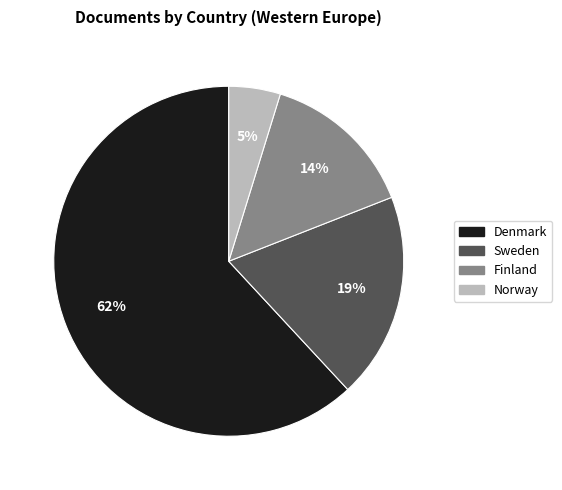

How many slices are in this pie chart?

4